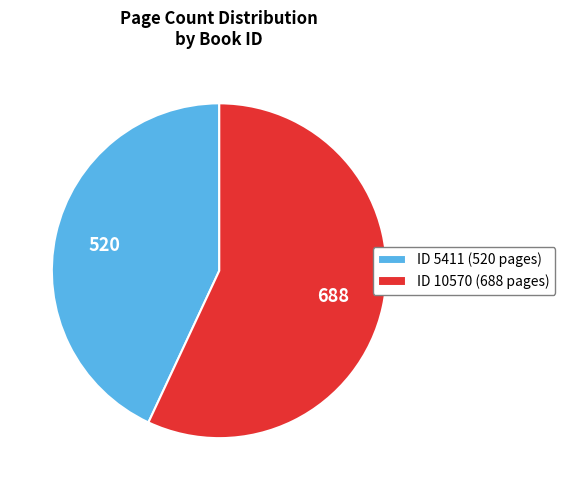

Combined, do ID 10570 (688 pages) and ID 5411 (520 pages) account for over 50%?

Yes